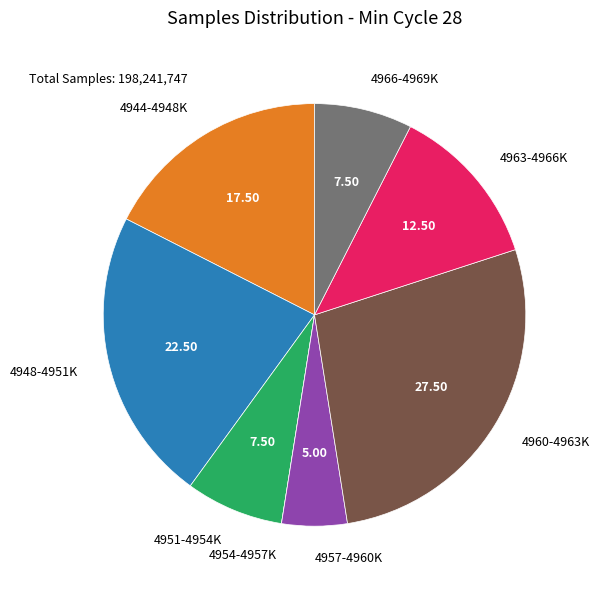

Combined, do 4948-4951K and 4966-4969K account for over 50%?

No